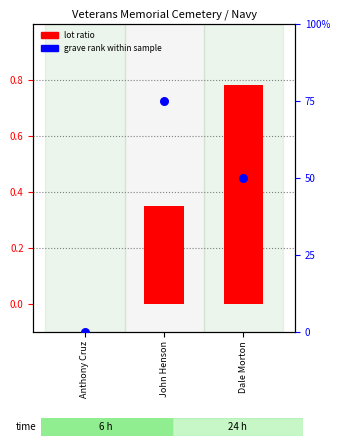

What is the total value across all series at John Henson?

75.3